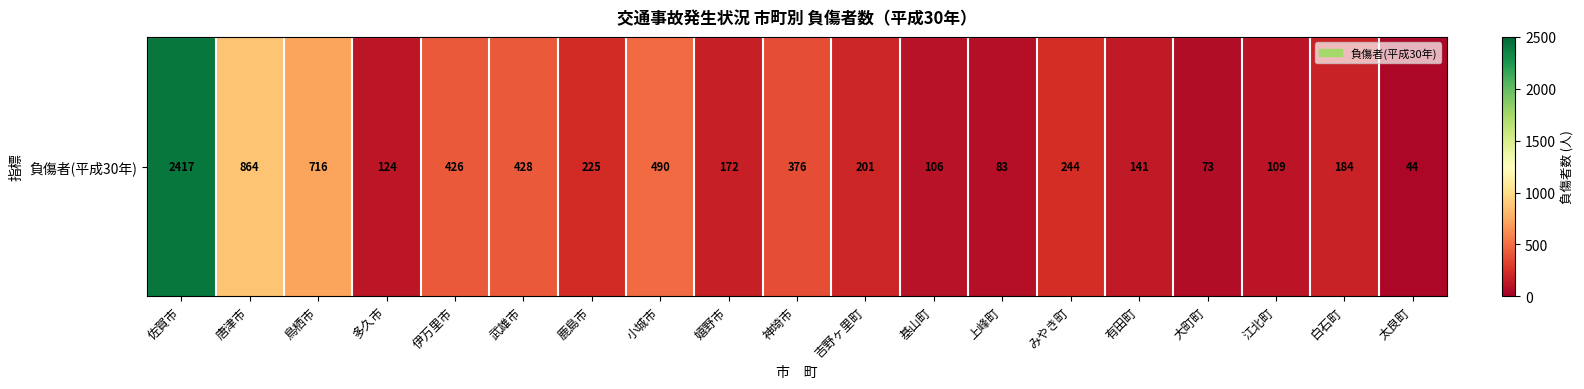

Reading left to right, list all the values displayed in this chart.

佐賀市=2417	唐津市=864	鳥栖市=716	多久市=124	伊万里市=426	武雄市=428	鹿島市=225	小城市=490	嬉野市=172	神埼市=376	吉野ヶ里町=201	基山町=106	上峰町=83	みやき町=244	有田町=141	大町町=73	江北町=109	白石町=184	太良町=44